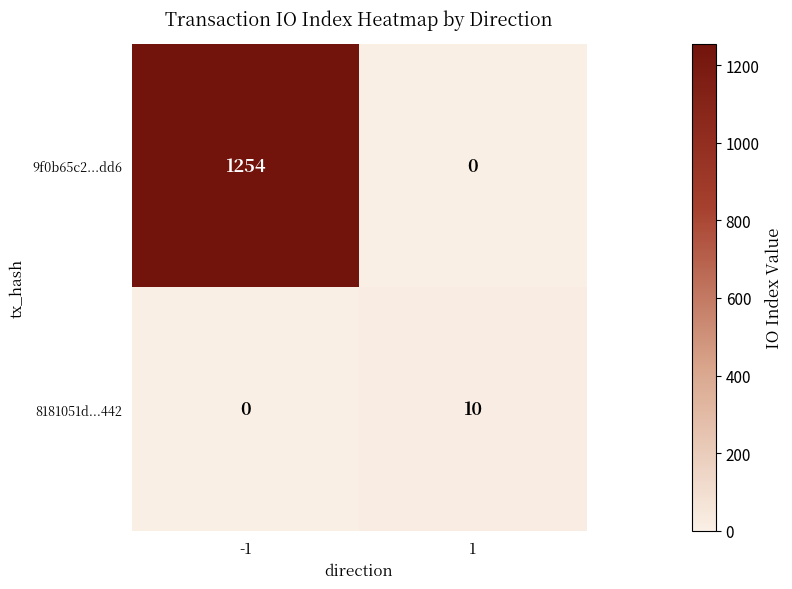

What is the total value across all series at -1?

1254